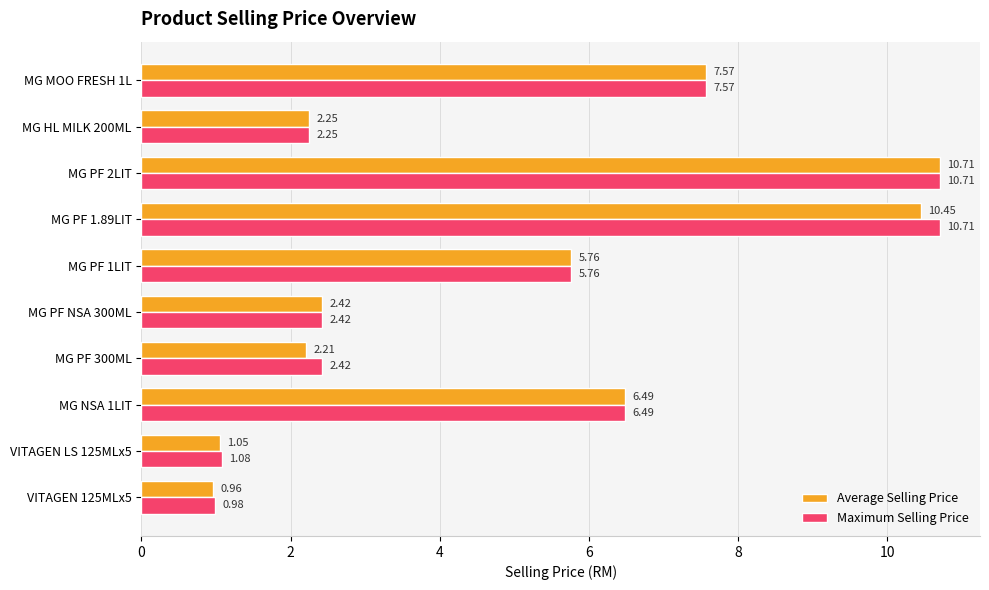

What is the difference between the second highest and minimum values in the Average Selling Price series?

9.5